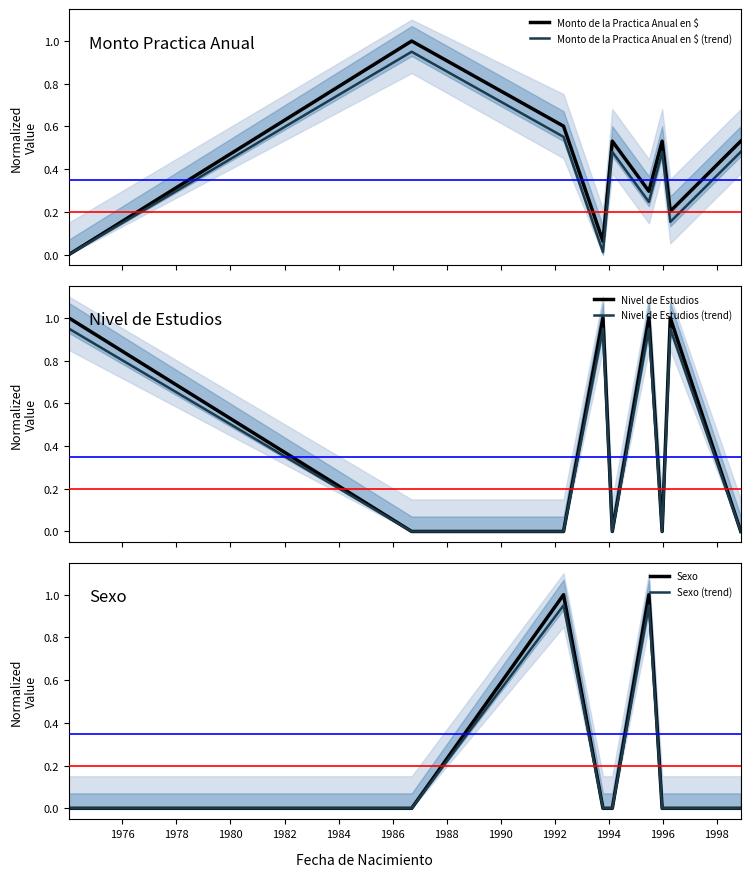

What is the difference between the second highest and minimum values in the Nivel de Estudios (trend) series?

0.9